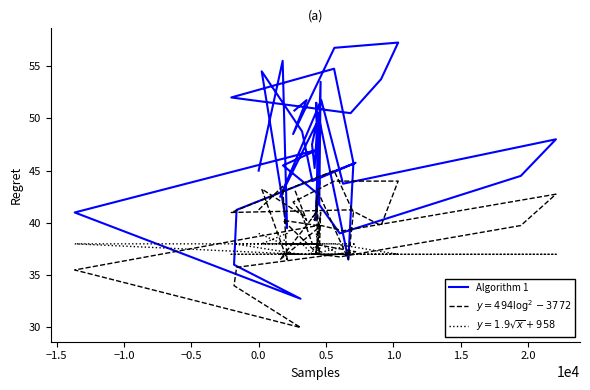

How many interior local peaks (higher than both neighbors) does the data have?

13